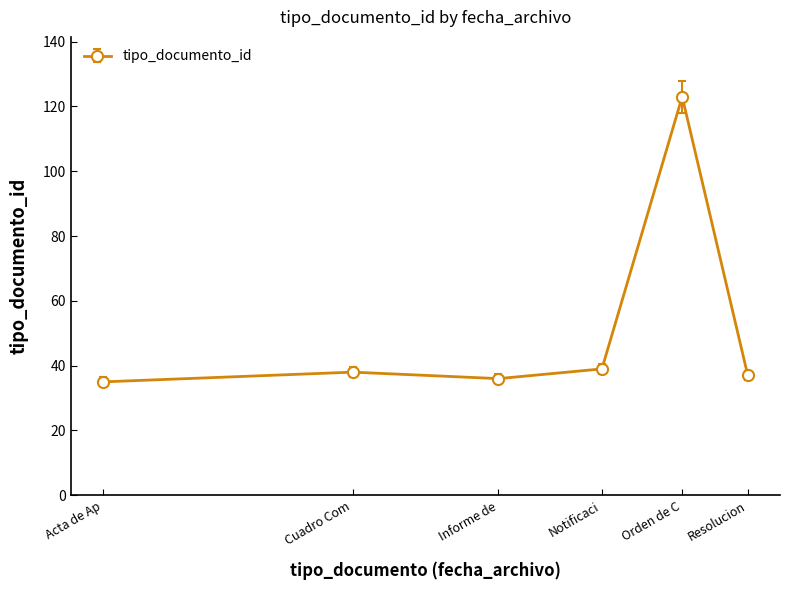

Reading left to right, transcribe all the data shown in this chart.

35	38	36	39	123	37